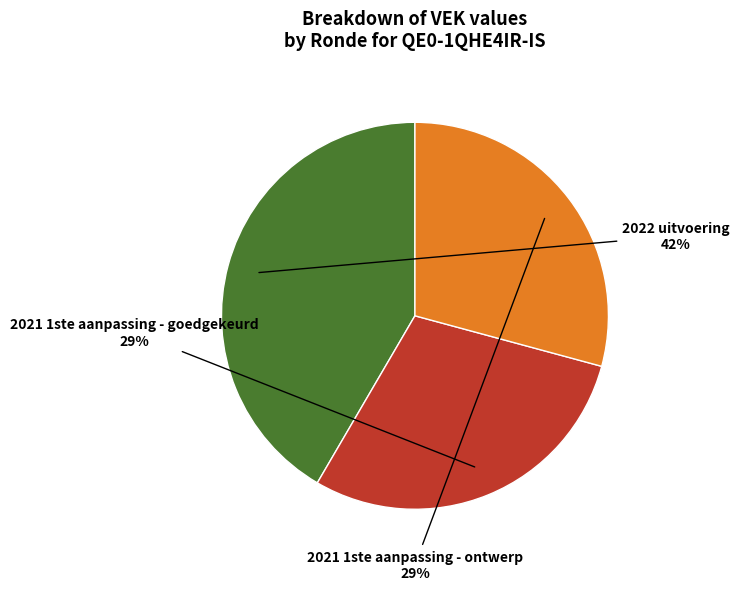

Is there a majority slice in this chart?

No